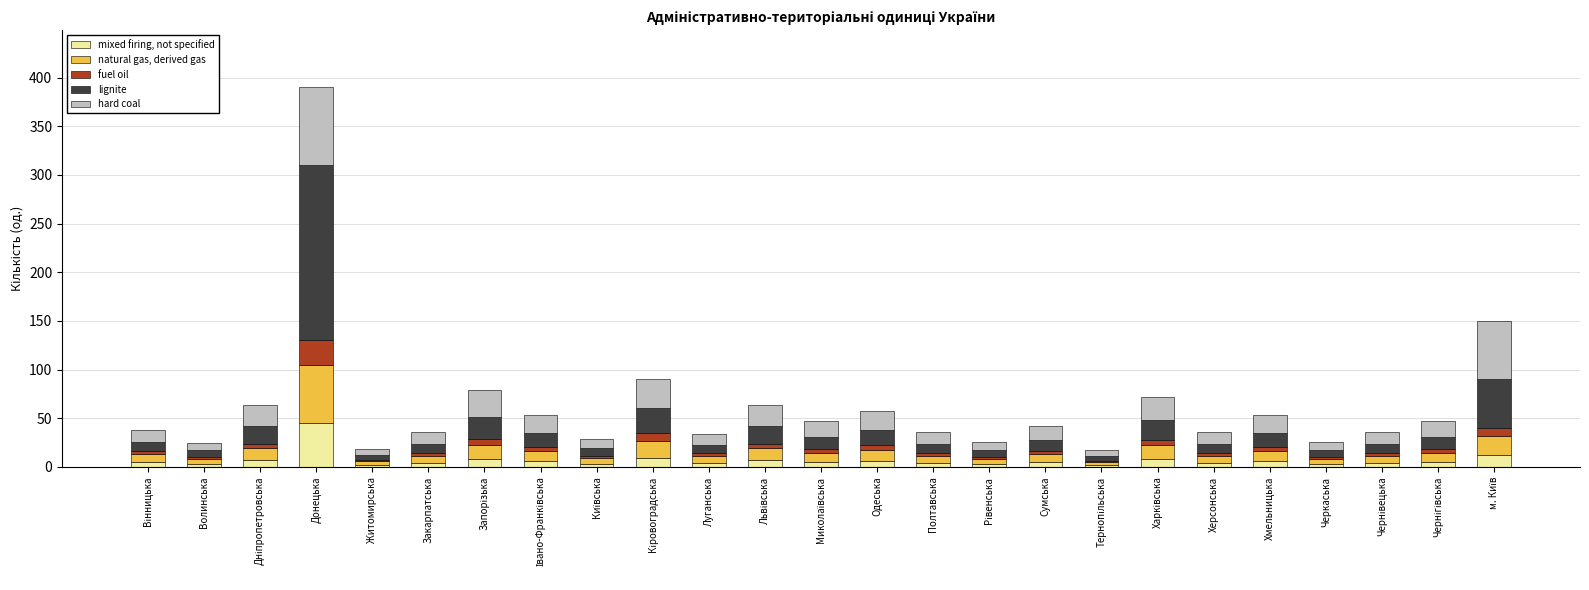

Which category has the highest value in the mixed firing, not specified series?

Донецька